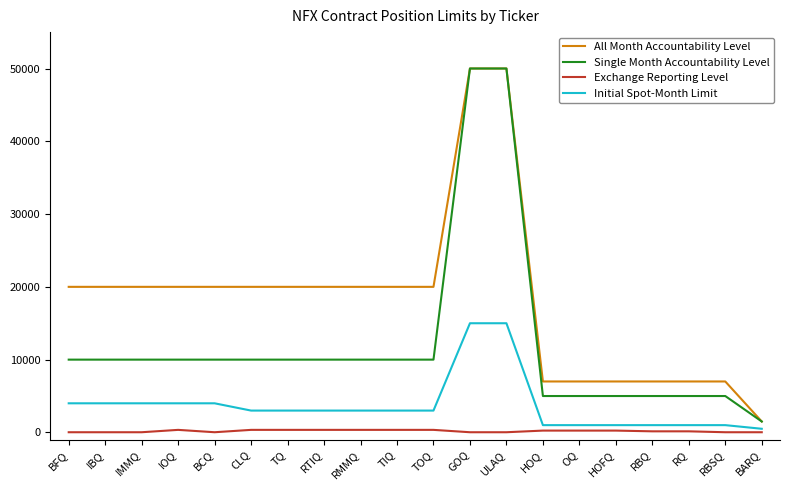

True or false: Exchange Reporting Level and Single Month Accountability Level intersect in this chart.

False